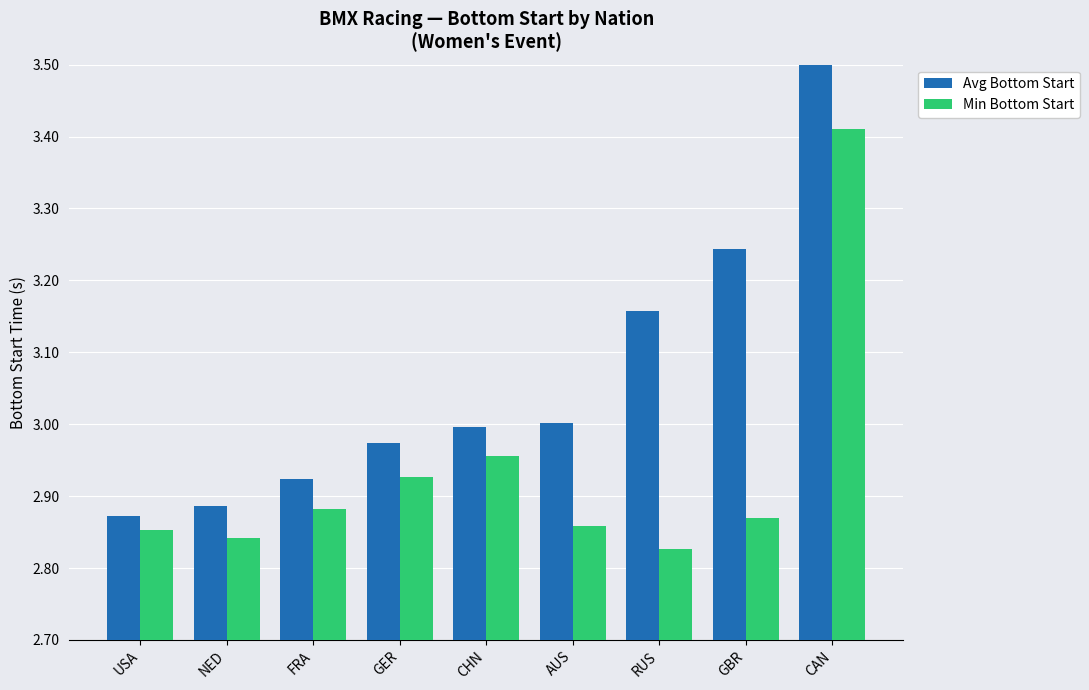

How many bars are there in total?

18